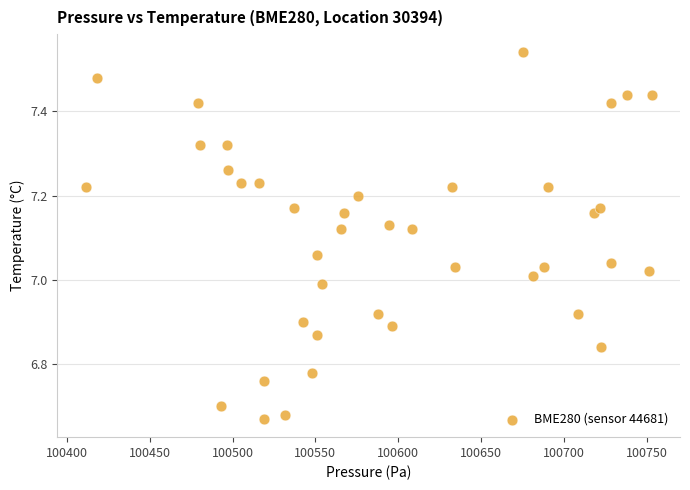

What is the range of Y values (max minus min)?

0.9